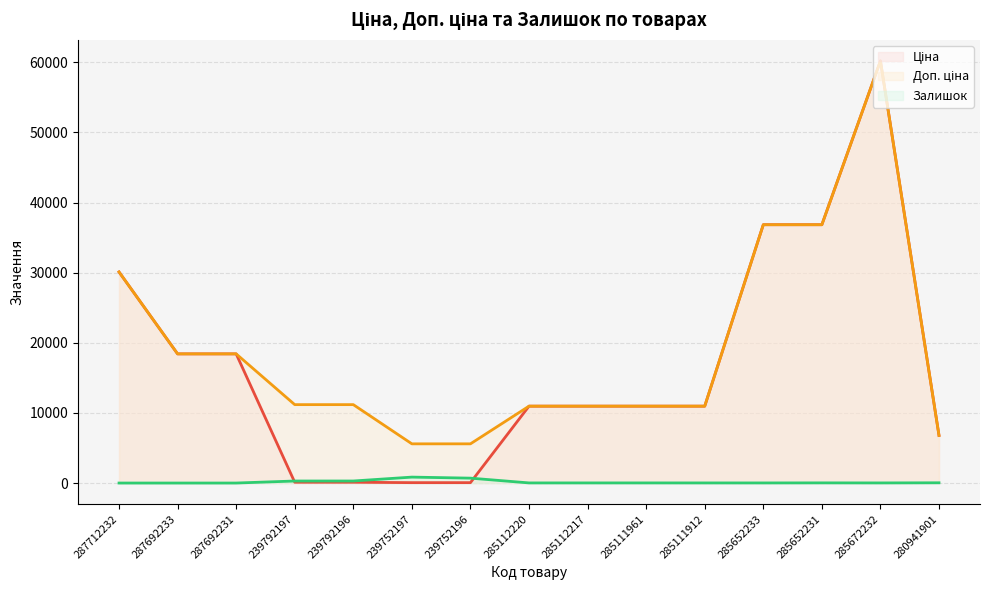

Which series has the largest total across all categories?

Доп. ціна